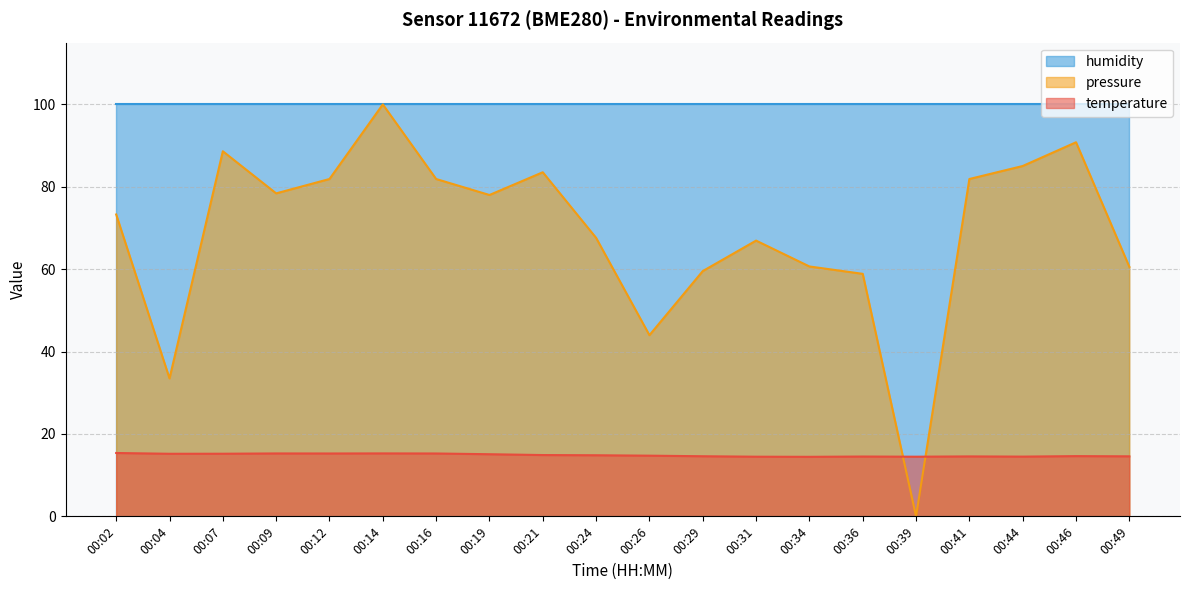

Does the chart have visible grid lines?

Yes